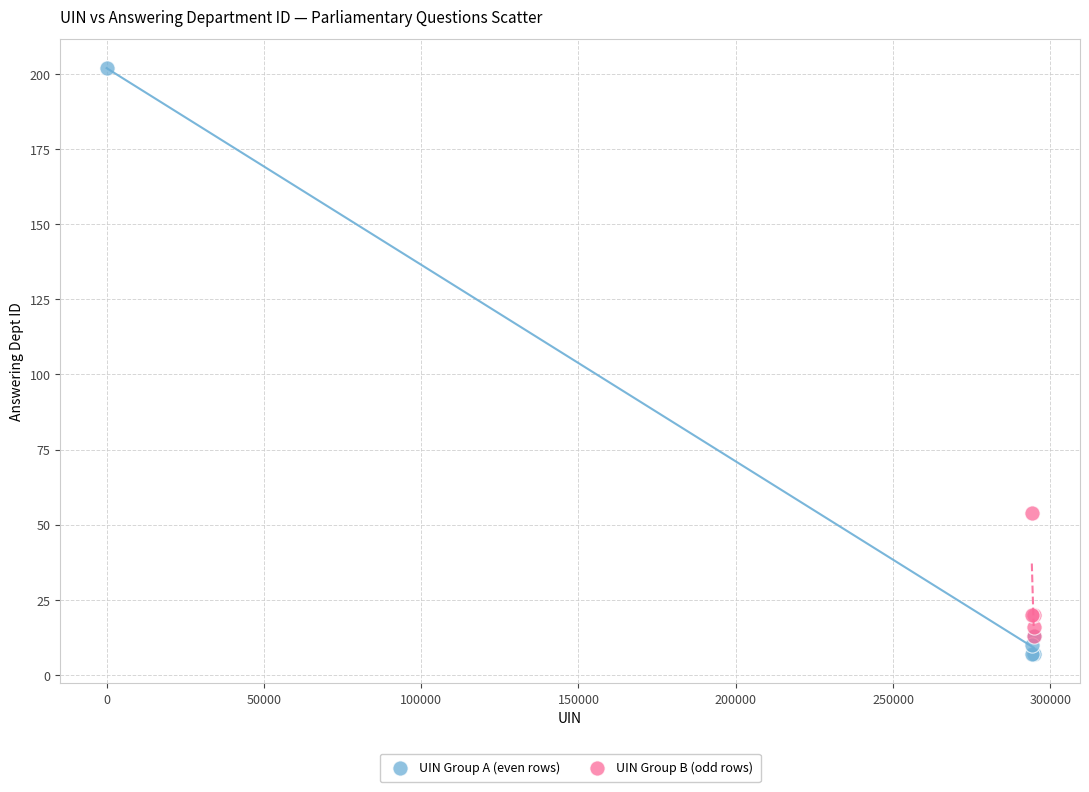

Which series has the largest Y range (max minus min)?

UIN Group A (even rows)